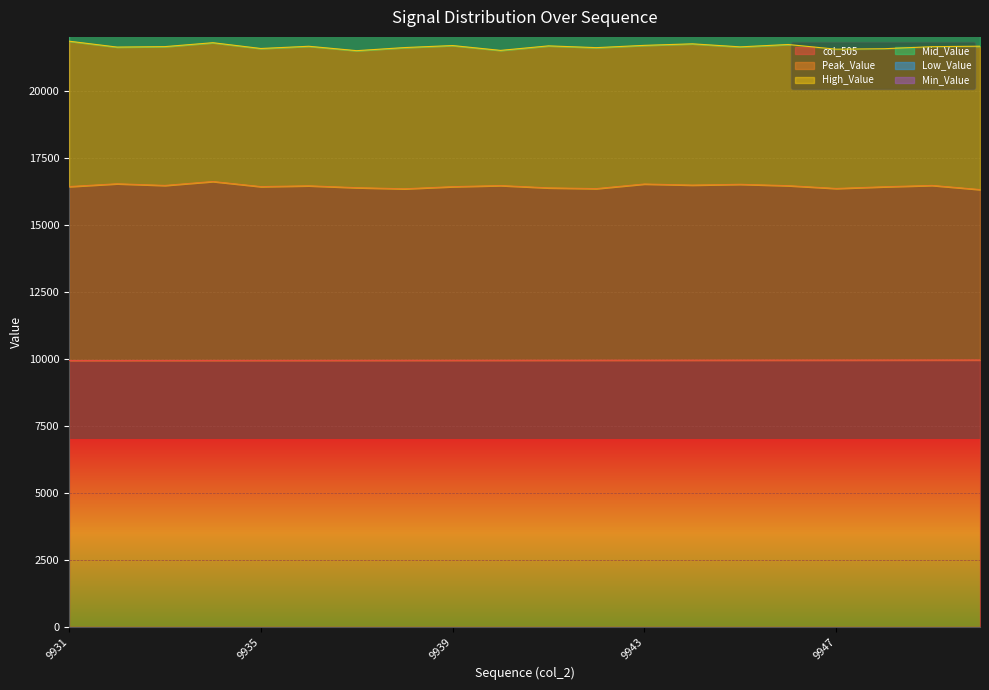

Between 9950 and 9942, which is larger?

9950